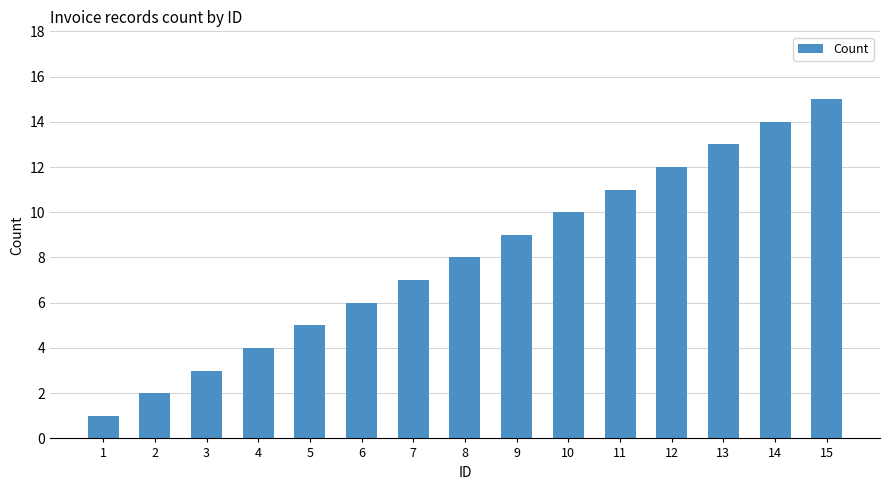

Approximately how many times larger is the value at 13 compared to 1?

13.0